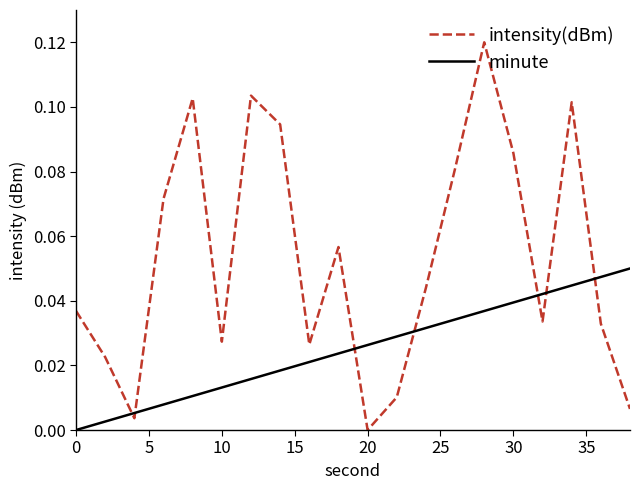

After their last crossing, which series has the higher values: intensity(dBm) or minute?

minute